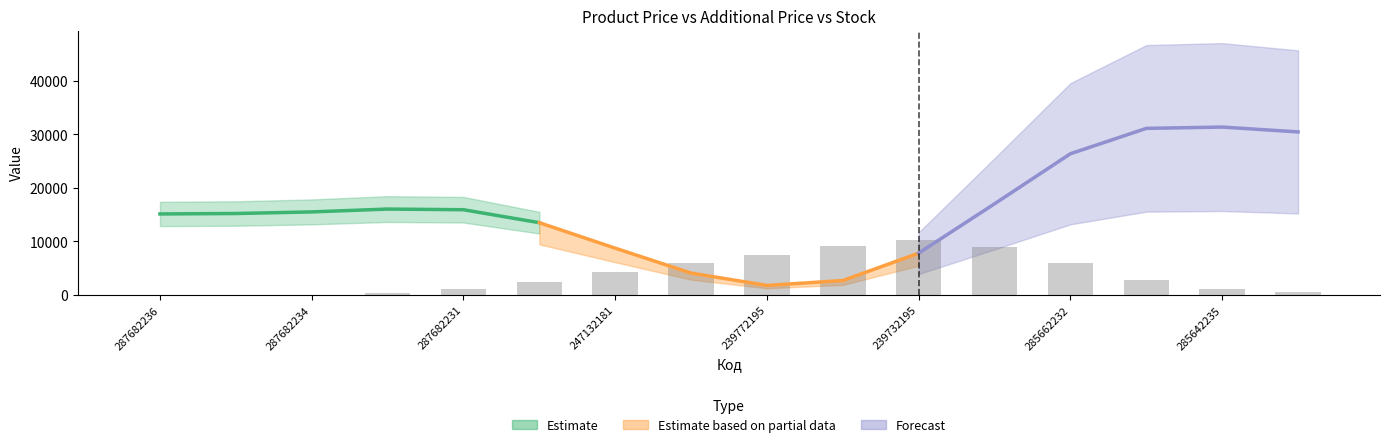

What is the value of the 12th bar from the left?

9033.5